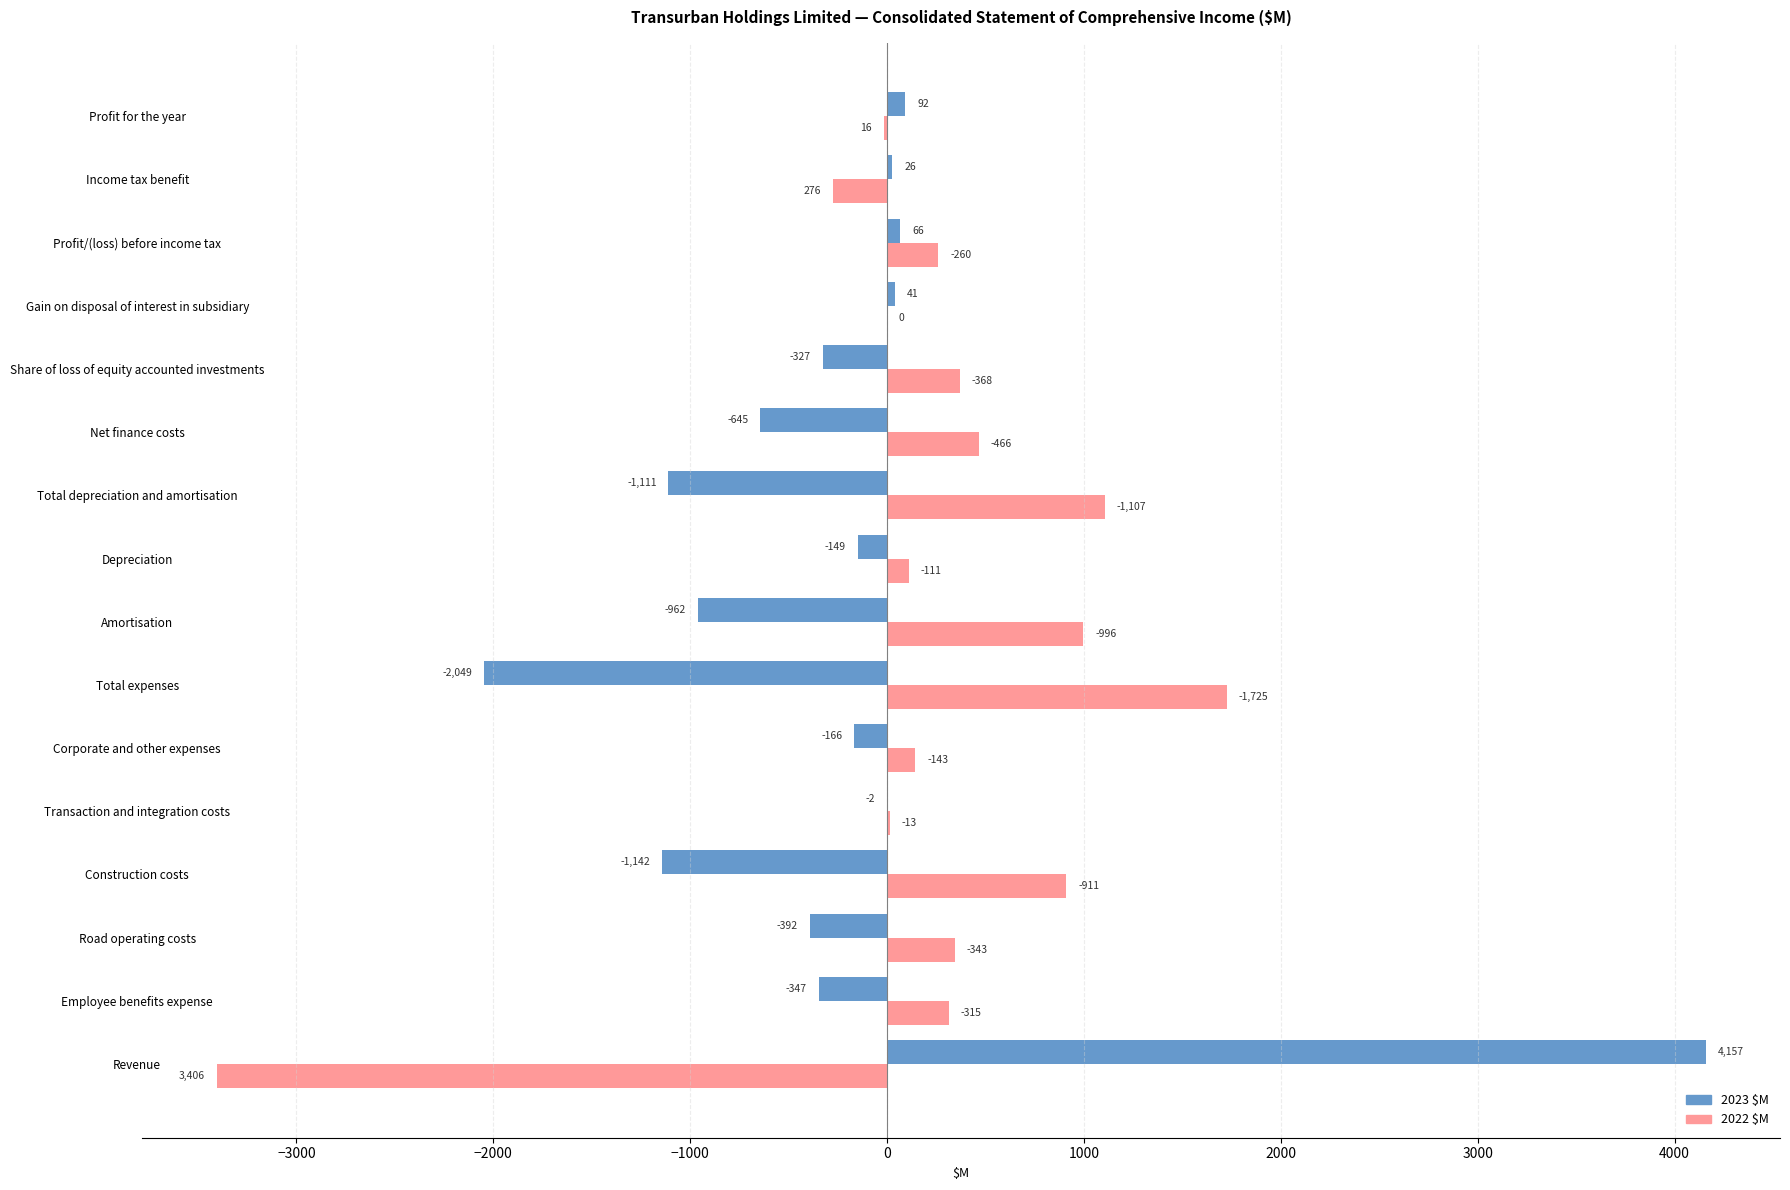

What is the total value across all series at Revenue?

751